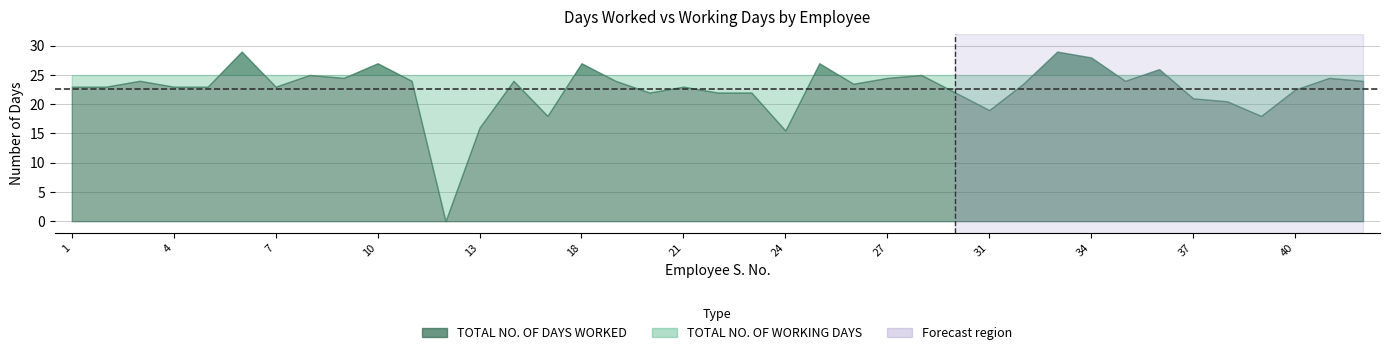

At which category is the sum across all series the highest?

6